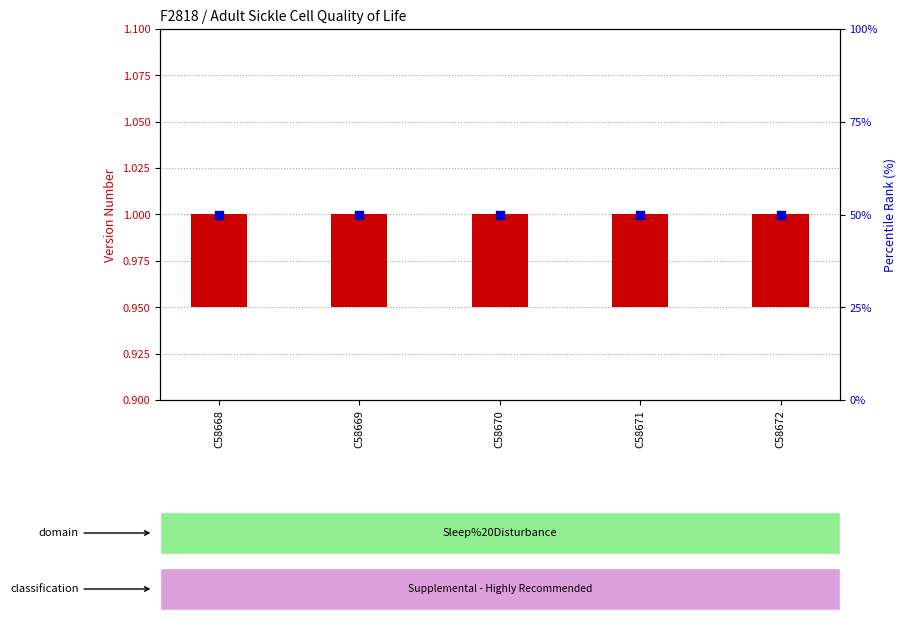

What are all the series names shown in the legend?

Version Number, percentile rank within the sample